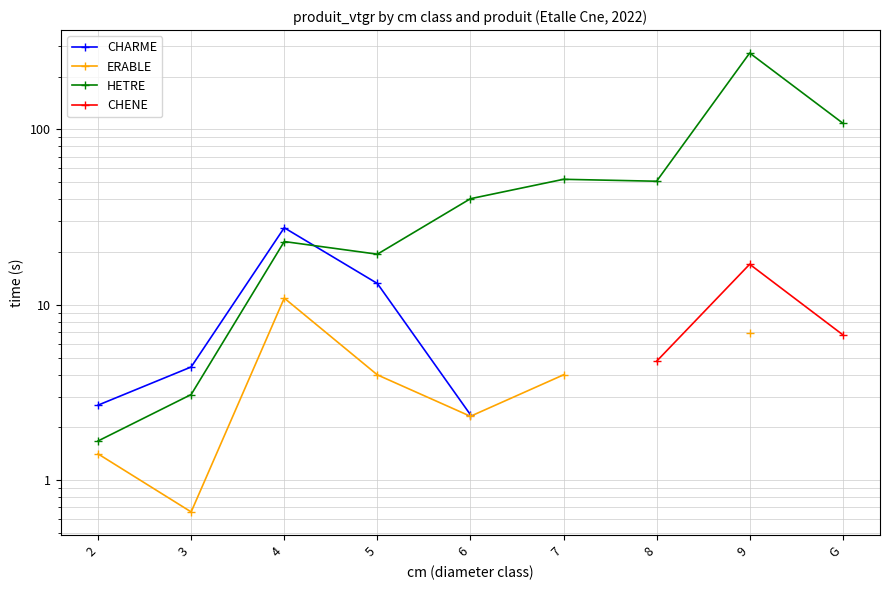

Which series has the largest total across all categories?

HETRE